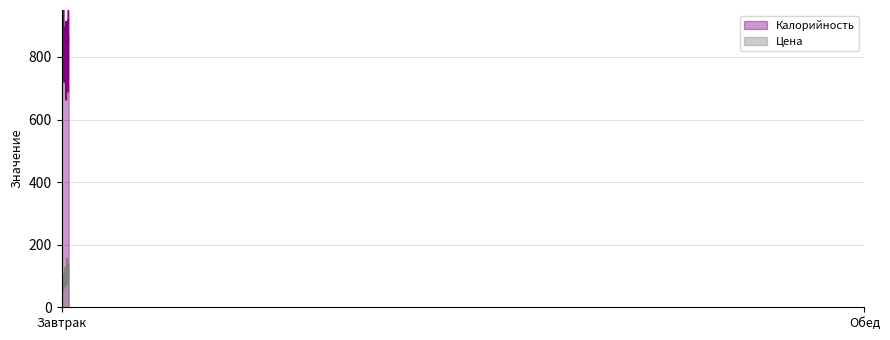

At which category is the sum across all series the highest?

Завтрак